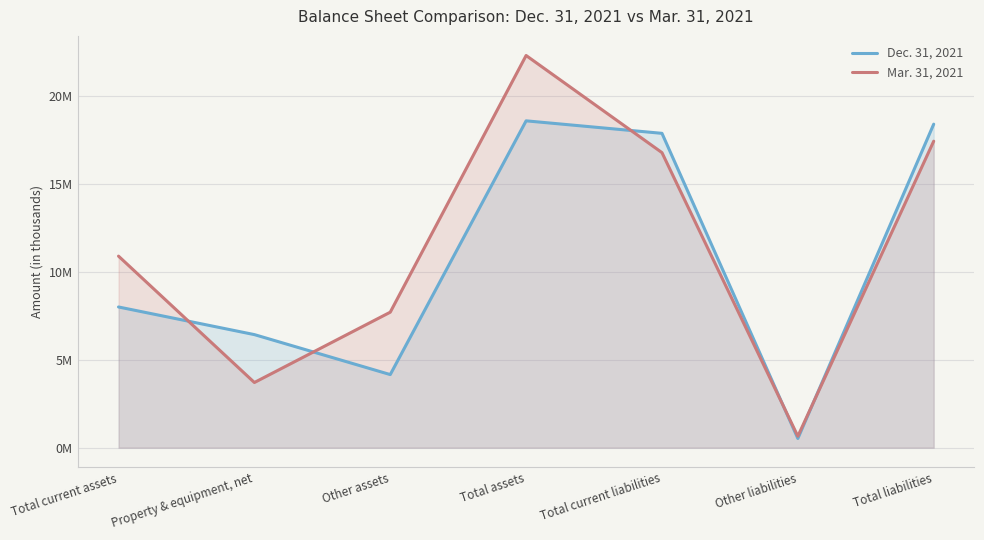

At which category does the chart reach its minimum across all series?

Other liabilities